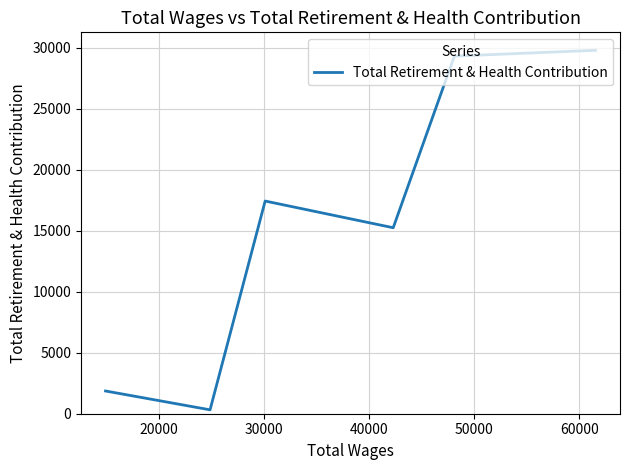

Does the chart have visible grid lines?

Yes